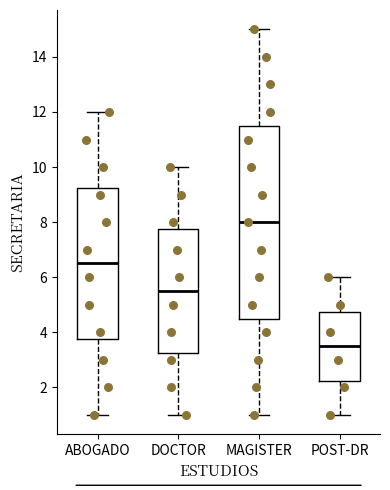

Reading left to right, transcribe this box plot: for each box, give where its median line is, the range the box spans, and where its two whiskers end, as read against the y-axis. The values are not printed on the chart, so give them approximately, as read against the axis.

ABOGADO: median 6.6, box 3.8 to 9.2, whiskers 1.0 to 12.0
DOCTOR: median 5.6, box 3.2 to 7.8, whiskers 1.0 to 10.0
MAGISTER: median 8.0, box 4.6 to 11.6, whiskers 1.0 to 15.0
POST-DR: median 3.6, box 2.2 to 4.8, whiskers 1.0 to 6.0